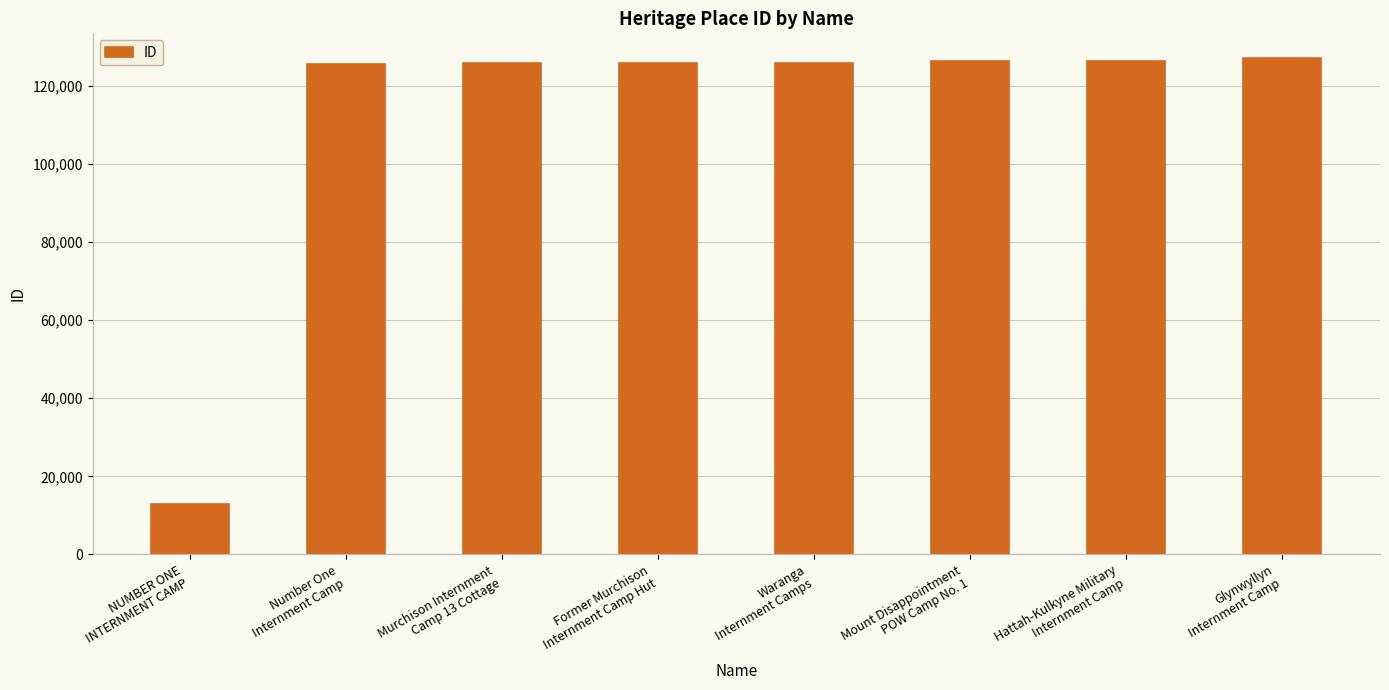

How many data points does each series have?

8